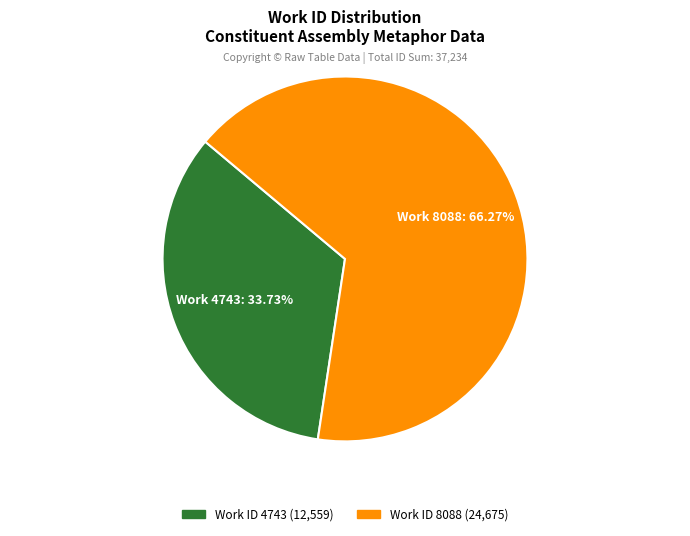

How many slices are in this pie chart?

2